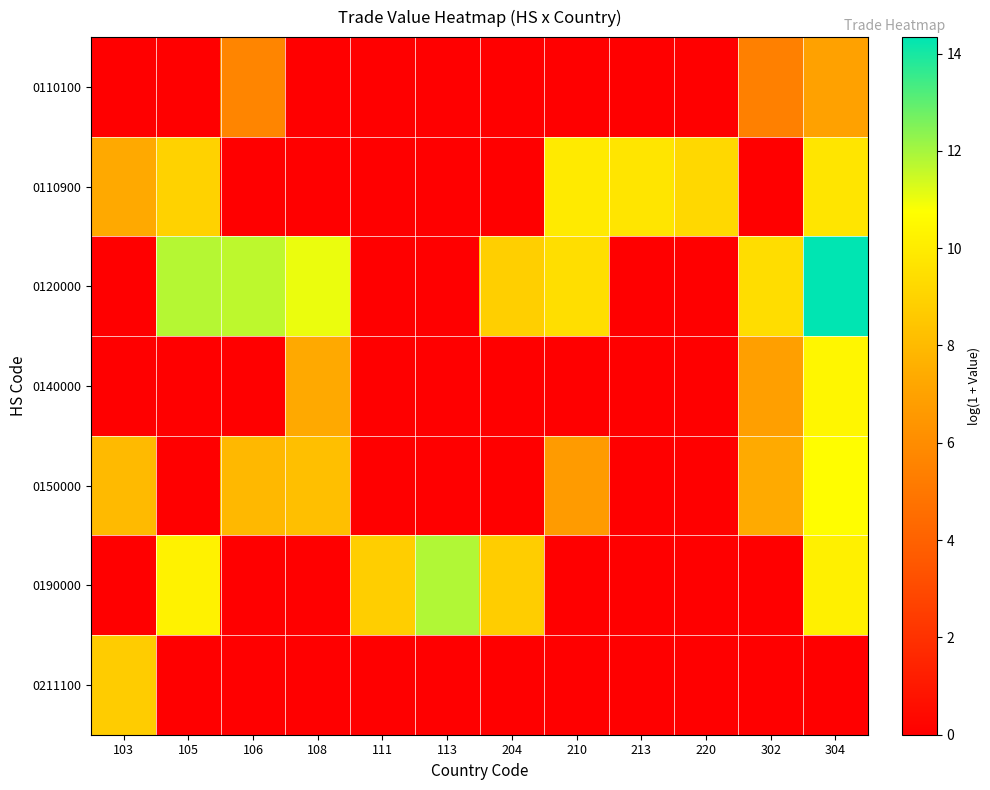

Reading left to right, extract all data points from this chart.

0110100: 103=0.0	105=0.0	106=5.6	108=0.0	111=0.0	113=0.0	204=0.0	210=0.0	213=0.0	220=0.0	302=5.5	304=6.9
0110900: 103=7.3	105=8.9	106=0.0	108=0.0	111=0.0	113=0.0	204=0.0	210=9.9	213=9.7	220=9.2	302=0.0	304=9.7
0120000: 103=0.0	105=11.8	106=11.7	108=11.0	111=0.0	113=0.0	204=8.8	210=9.5	213=0.0	220=0.0	302=9.4	304=14.3
0140000: 103=0.0	105=0.0	106=0.0	108=7.3	111=0.0	113=0.0	204=0.0	210=0.0	213=0.0	220=0.0	302=6.9	304=10.4
0150000: 103=8.0	105=0.0	106=7.9	108=8.2	111=0.0	113=0.0	204=0.0	210=6.7	213=0.0	220=0.0	302=7.4	304=10.7
0190000: 103=0.0	105=10.2	106=0.0	108=0.0	111=8.8	113=11.8	204=8.8	210=0.0	213=0.0	220=0.0	302=0.0	304=10.2
0211100: 103=8.7	105=0.0	106=0.0	108=0.0	111=0.0	113=0.0	204=0.0	210=0.0	213=0.0	220=0.0	302=0.0	304=0.0